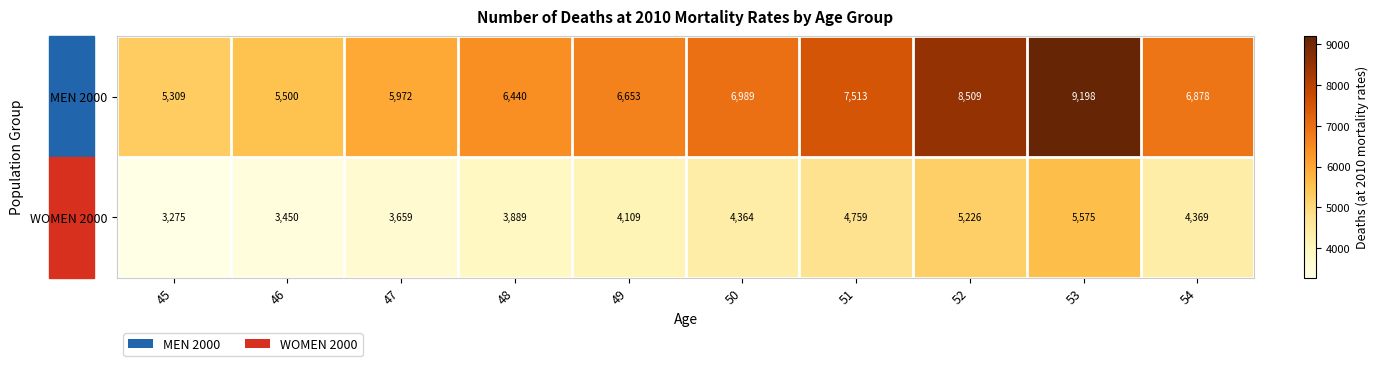

Which series has the largest range (max minus min)?

MEN 2000